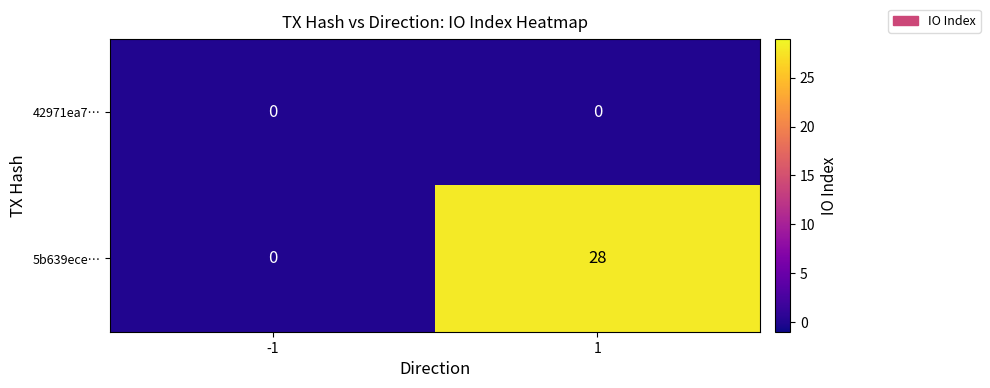

At how many categories does at least one series exceed 25?

1